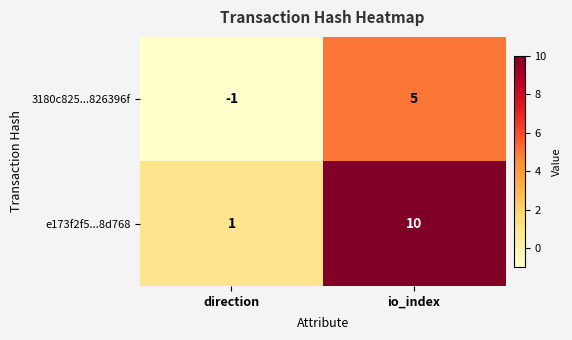

At which category is the sum across all series the highest?

io_index